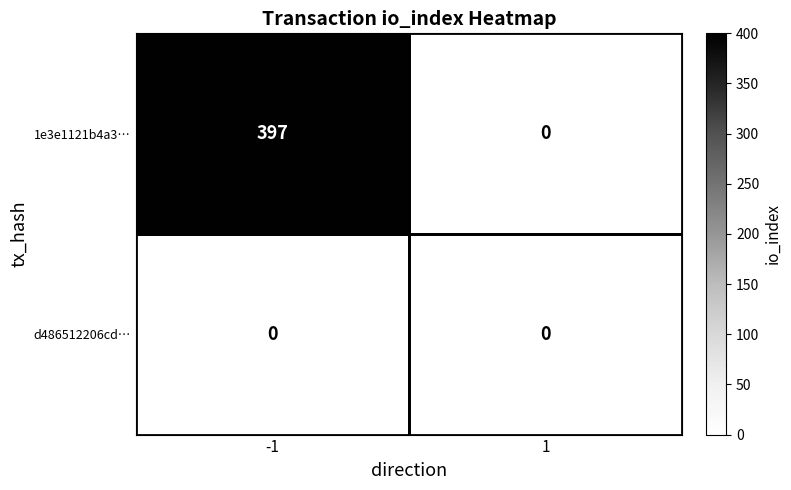

What is the difference between the 1e3e1121b4a3… values at -1 and 1?

397